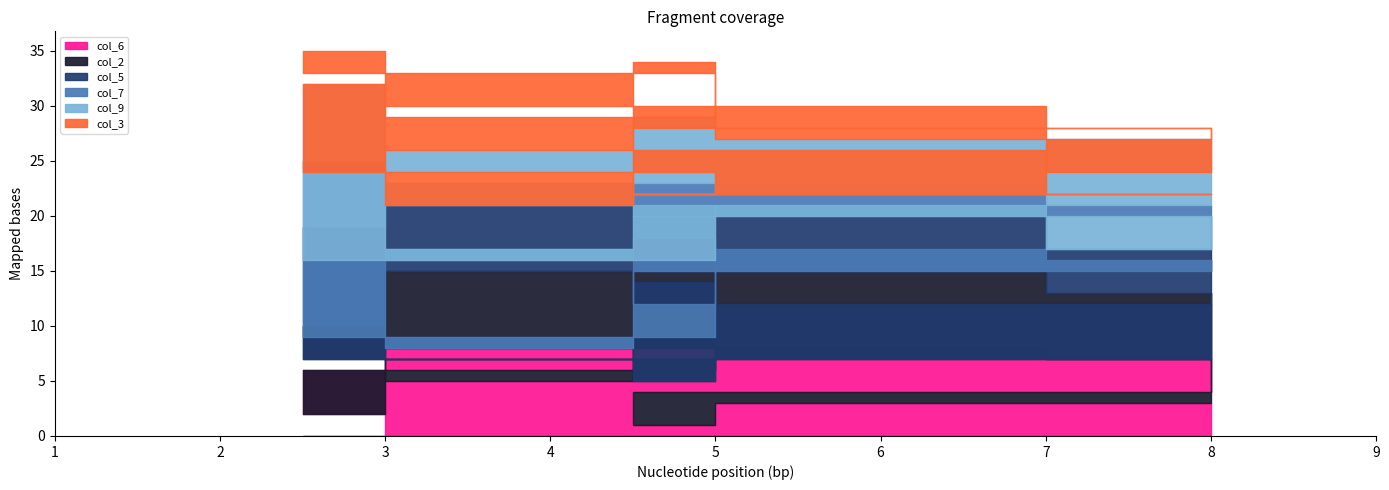

True or false: col_2 has more than 1 points higher than both neighbors.

True